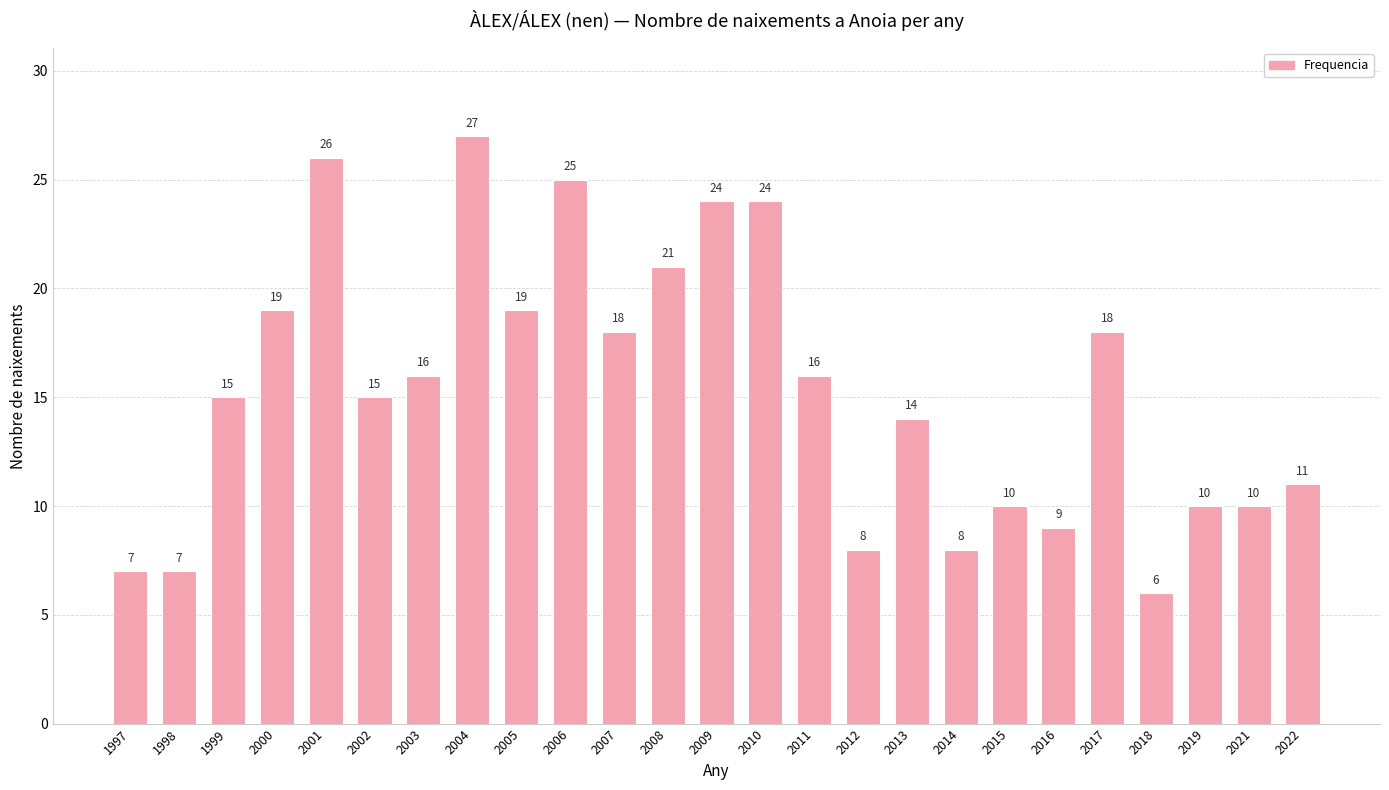

Reading left to right, list all the values displayed in this chart.

1997=7	1998=7	1999=15	2000=19	2001=26	2002=15	2003=16	2004=27	2005=19	2006=25	2007=18	2008=21	2009=24	2010=24	2011=16	2012=8	2013=14	2014=8	2015=10	2016=9	2017=18	2018=6	2019=10	2021=10	2022=11